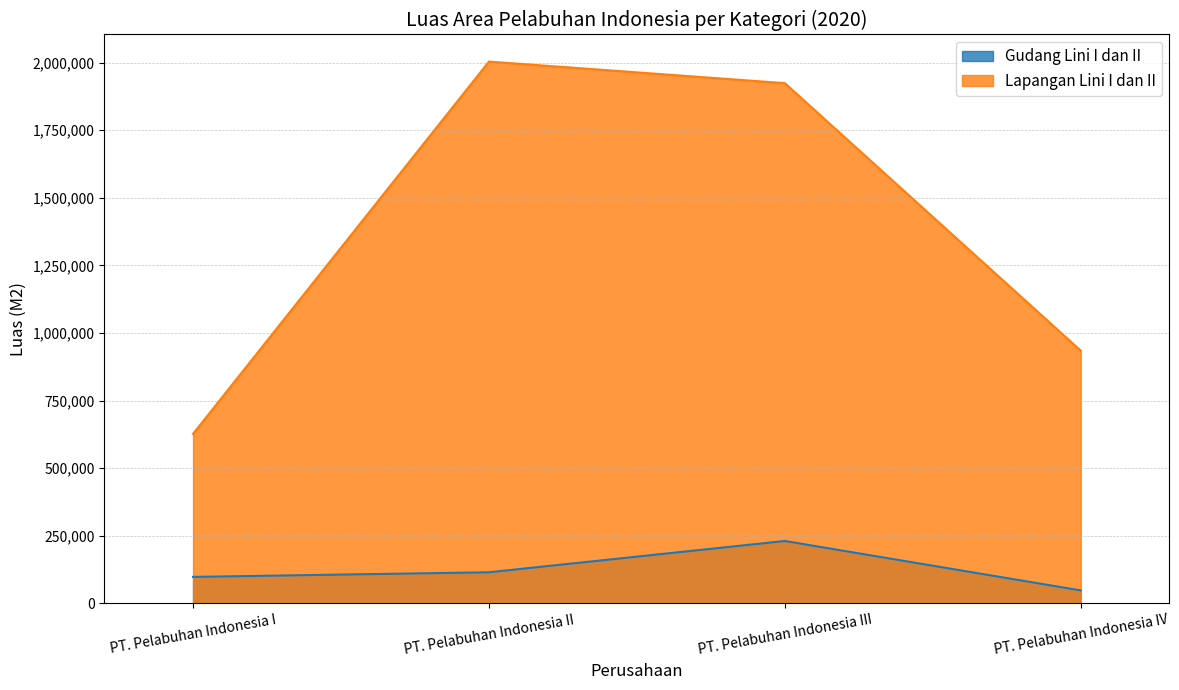

Rank the series by their average value, from highest to lowest.

Lapangan Lini I dan II, Gudang Lini I dan II